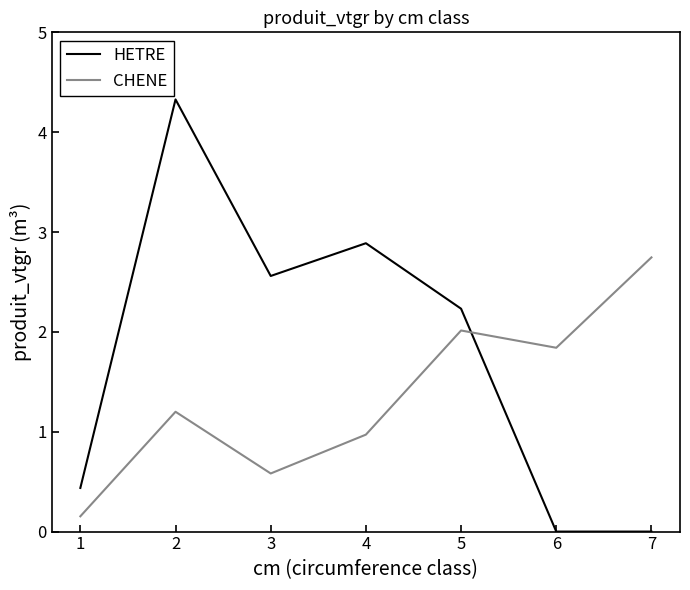

The value of CHENE at 4 is 1.0. True or false?

True